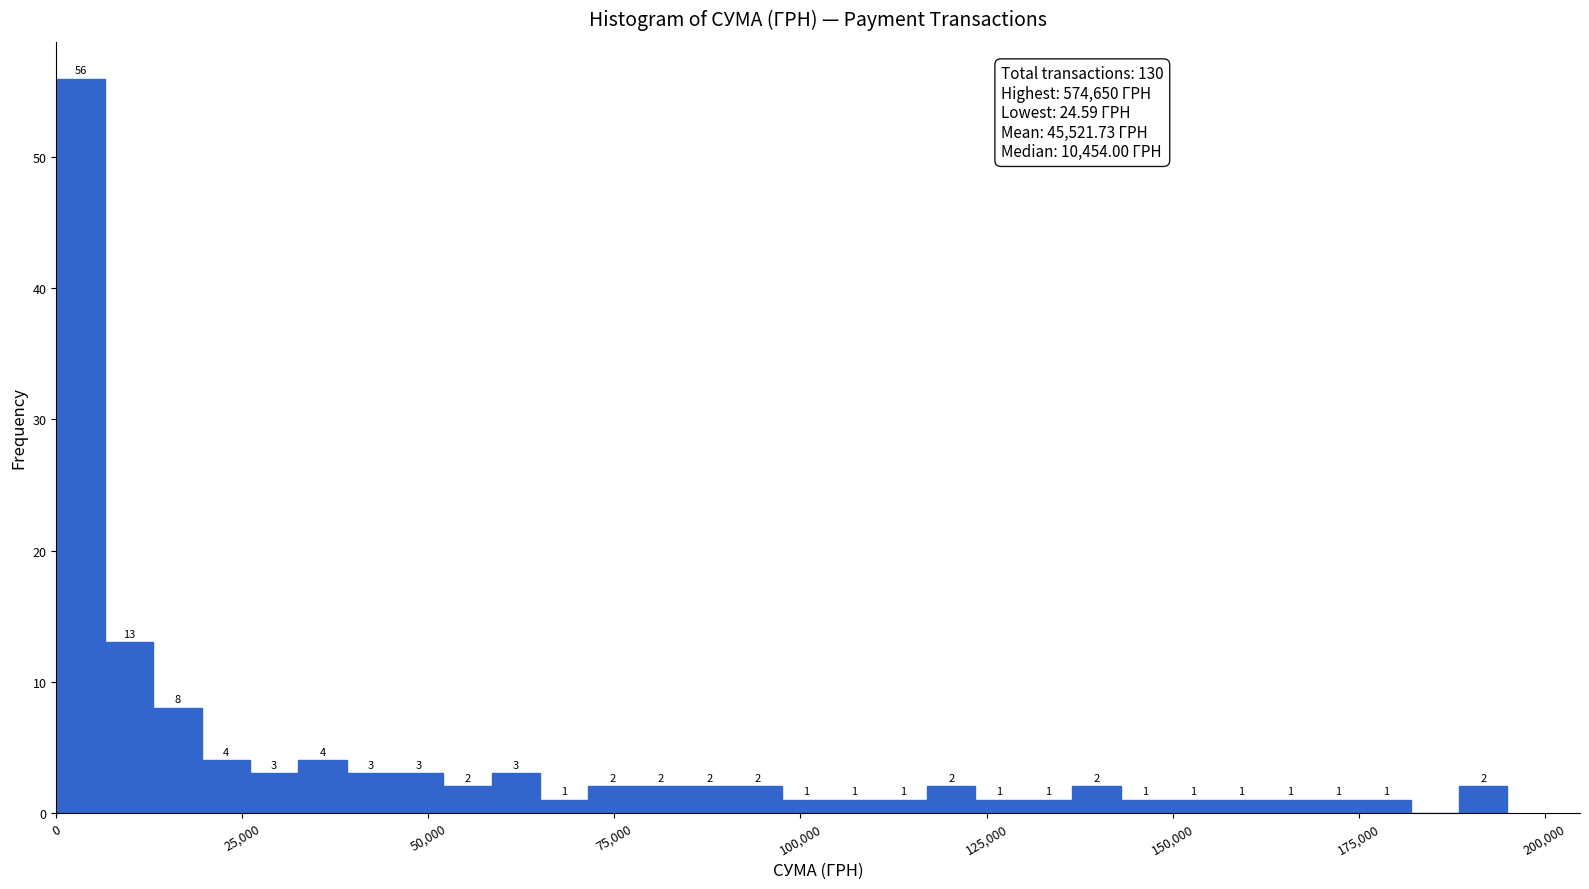

Around what value on the x-axis is the tallest bar? Give the approximate position of its centre, as read against the axis.

5000